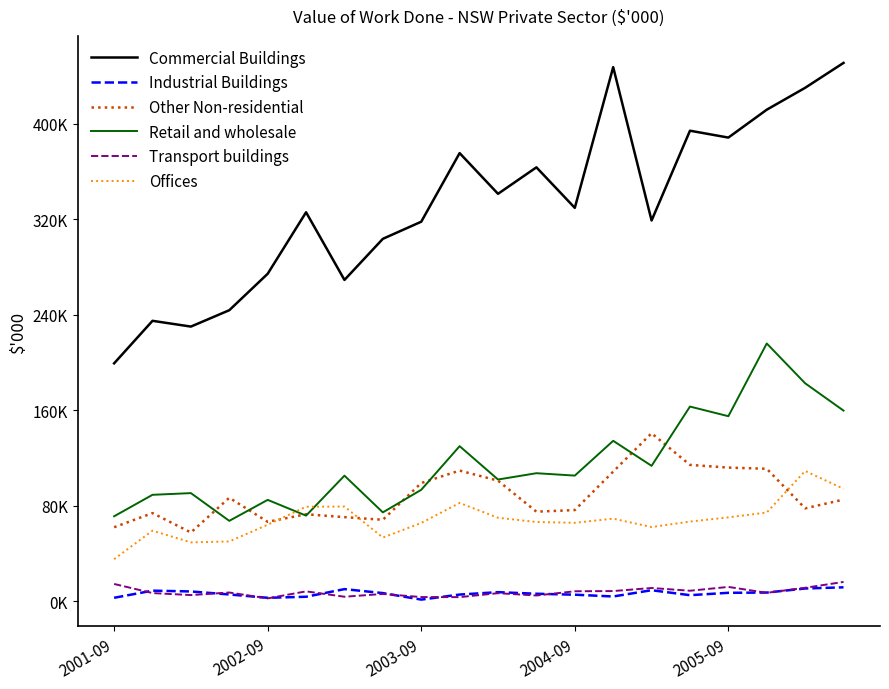

At which category is the sum across all series the highest?

17